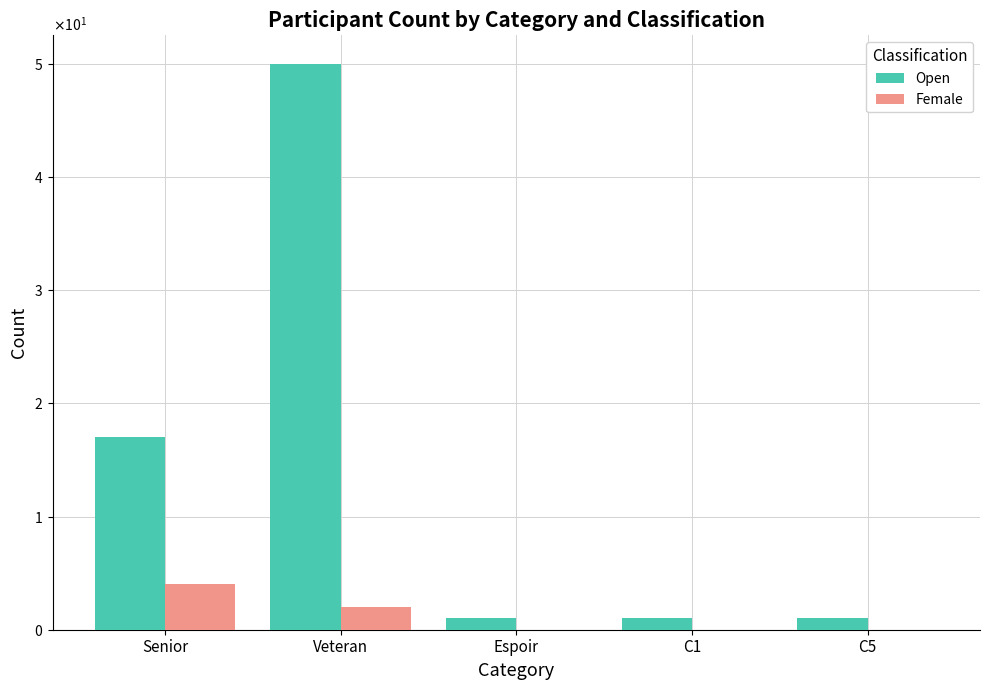

List the series in order of their peak value, highest first.

Open, Female